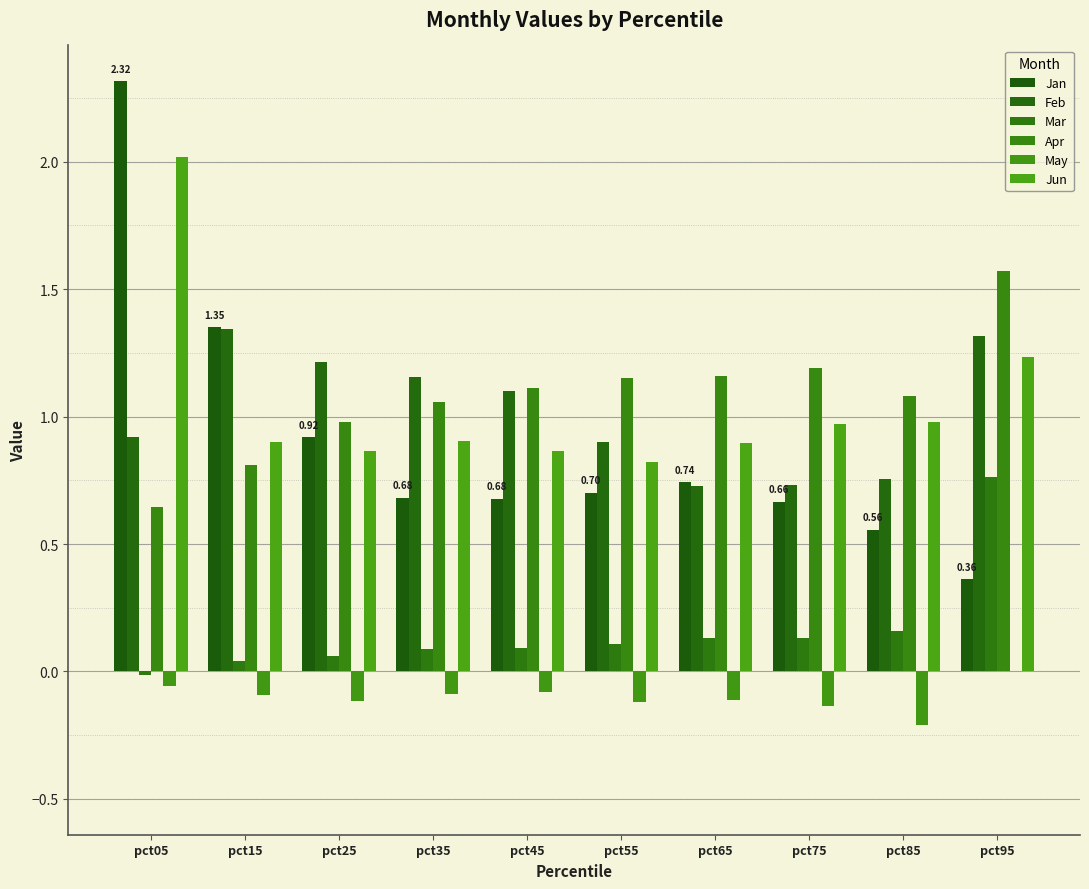

Is the value of Apr at pct65 greater than the value of Mar at pct15?

Yes